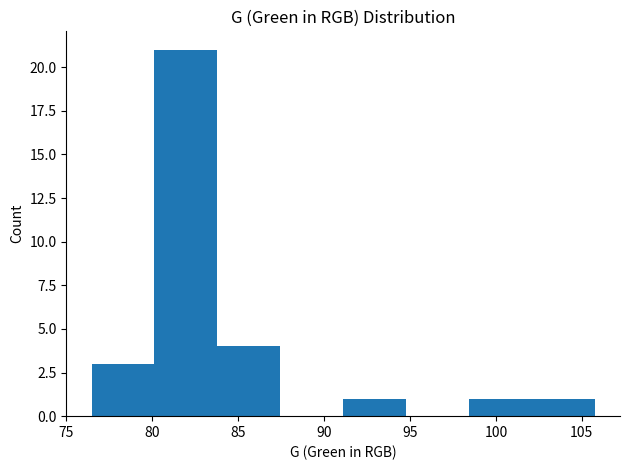

Which range on the x-axis has the tallest bar?

80.0 to 84.0